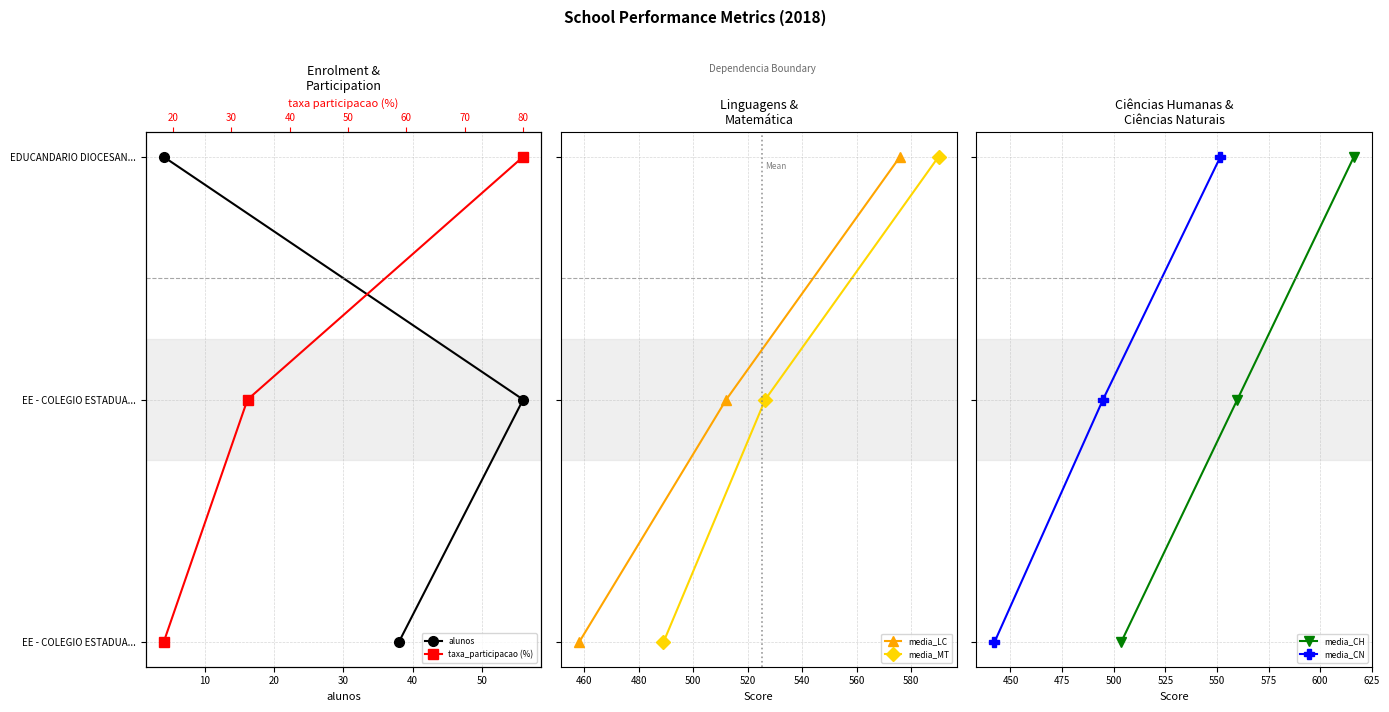

Is the value of media_LC at 20 greater than the value of taxa_participacao (%) at 10?

Yes